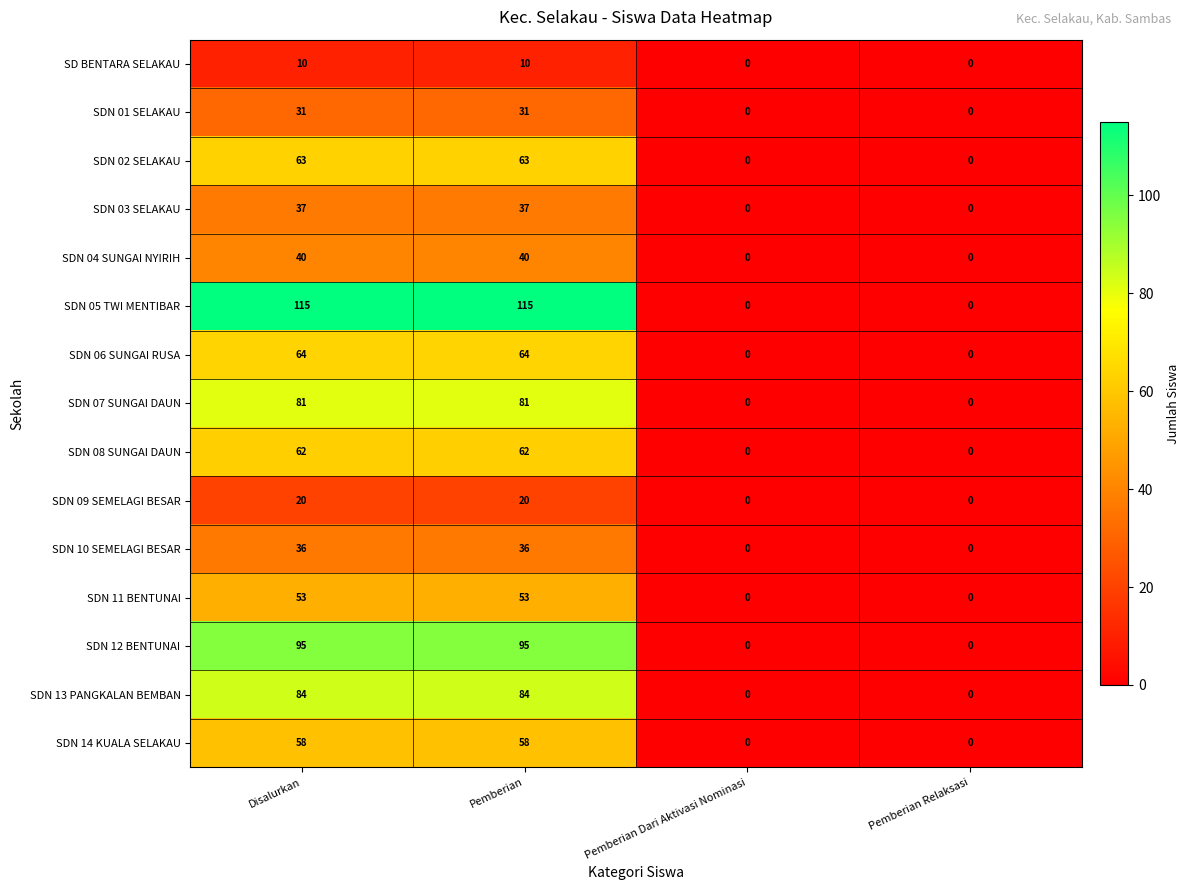

What is the greatest value displayed?

115